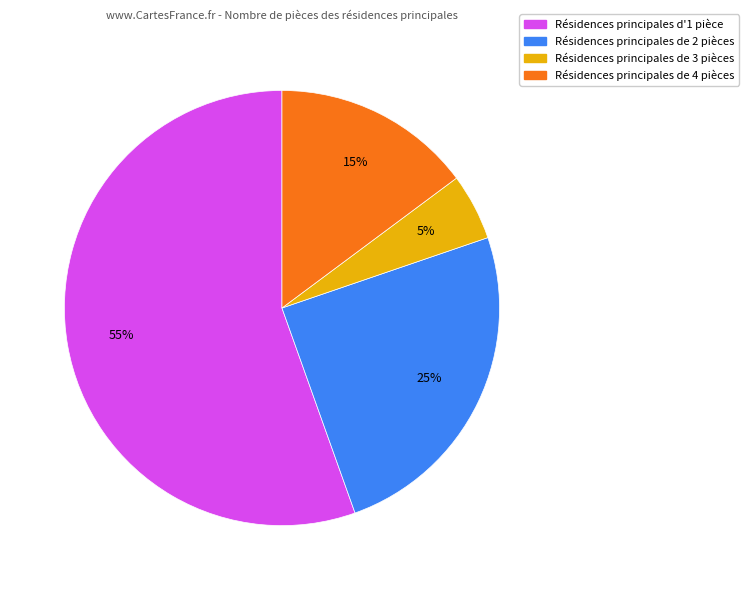

To the nearest percent, what is the average slice percentage?

25%